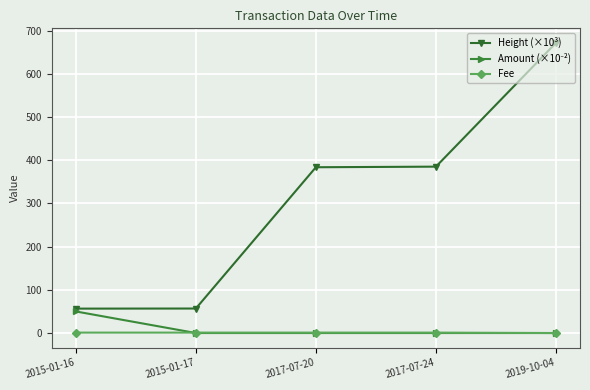

True or false: Height (×10³) has more than 1 points higher than both neighbors.

False